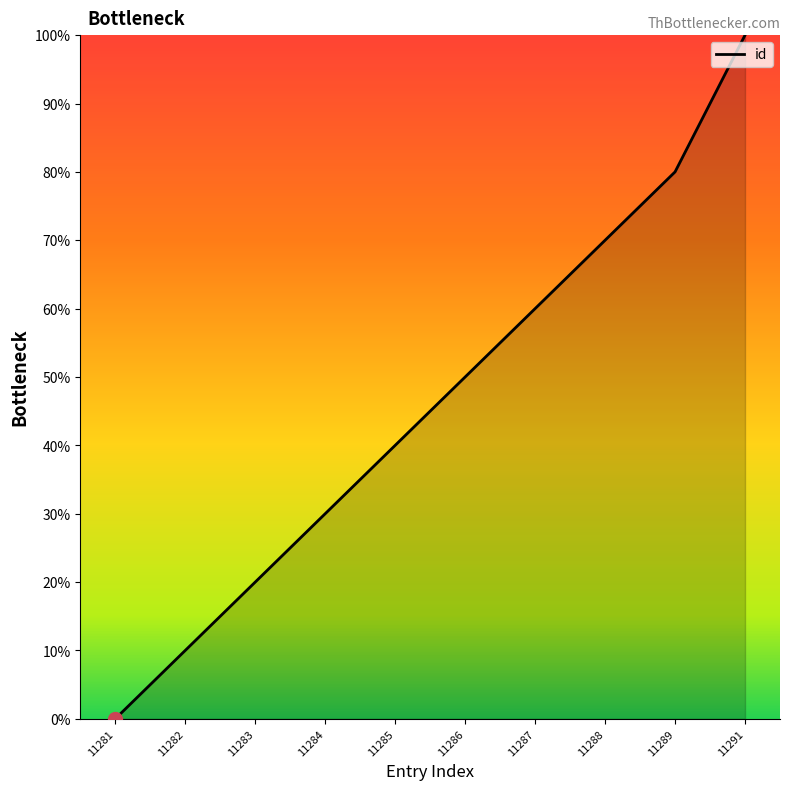

The value at 11281 is 0. True or false?

True